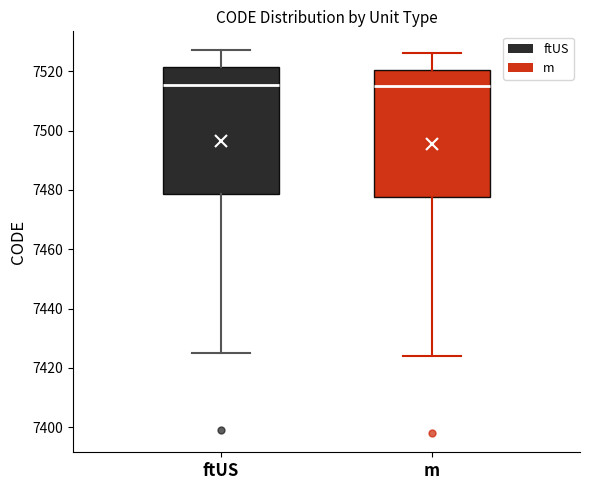

Reading left to right, read every box against the y-axis: the position of its median line, the range the box covers, and the ends of its whiskers. The values are not printed on the chart, so give them approximately, as read against the axis.

ftUS: median 7516, box 7478 to 7522, whiskers 7426 to 7528
m: median 7516, box 7478 to 7520, whiskers 7424 to 7526